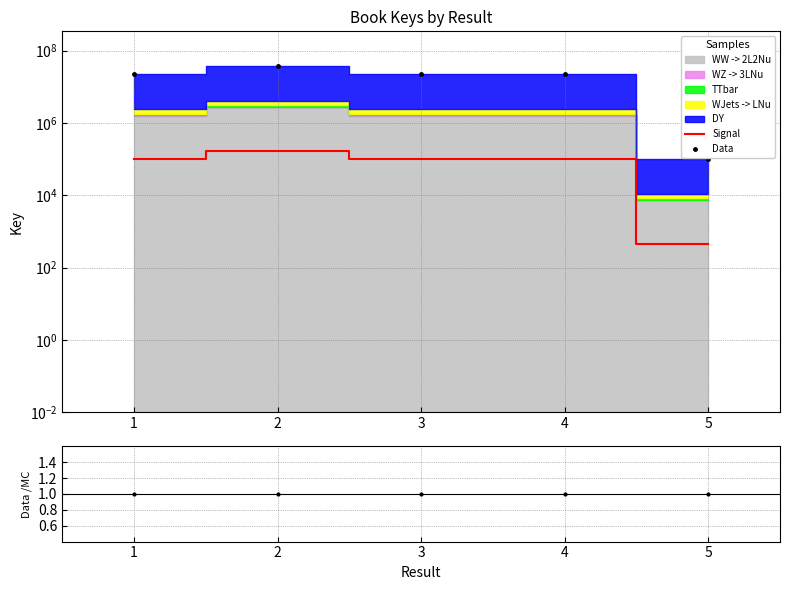

Reading left to right, what are all the values shown in this chart?

Signal: 1=98753.4	2=169387.3	3=98753.6	4=98752.8	5=453.7
Data: 1=22357764.1	2=38349283.6	3=22357825.2	4=22357637.3	5=102710.9
Data/MC: 1=1.0	2=1.0	3=1.0	4=1.0	5=1.0